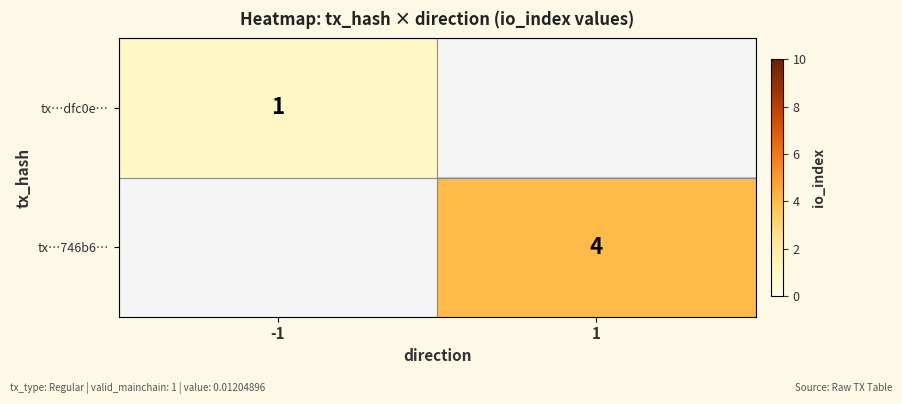

What is the smallest value displayed?

1.0